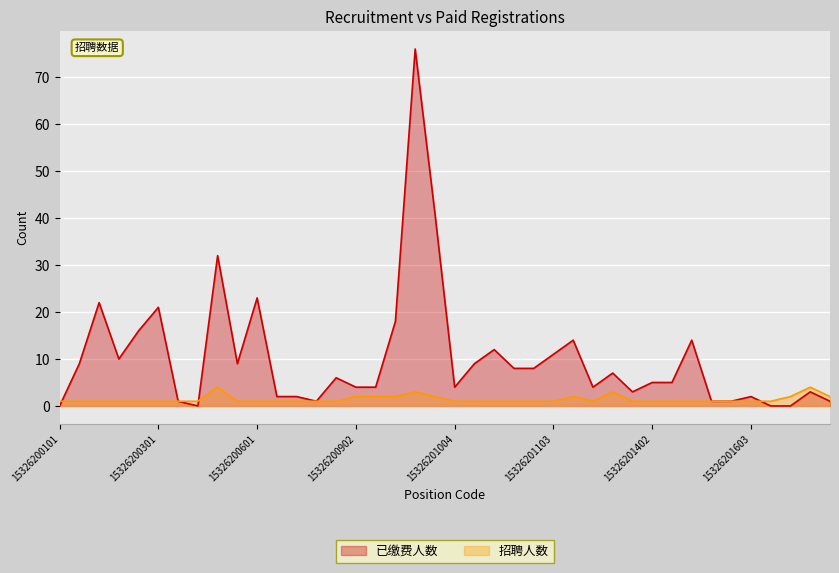

Which has a higher value, 15326201602 or 15326201201?

15326201201